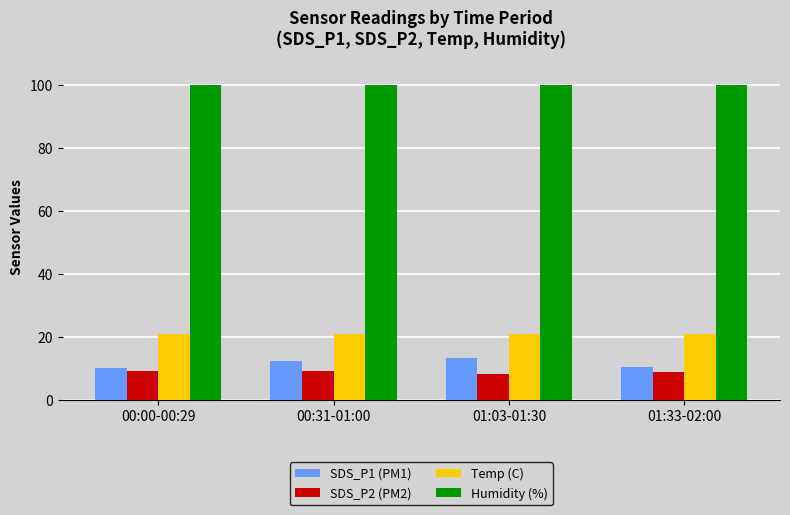

Is the value of SDS_P1 (PM1) at 00:31-01:00 greater than the value of SDS_P2 (PM2) at 00:31-01:00?

Yes